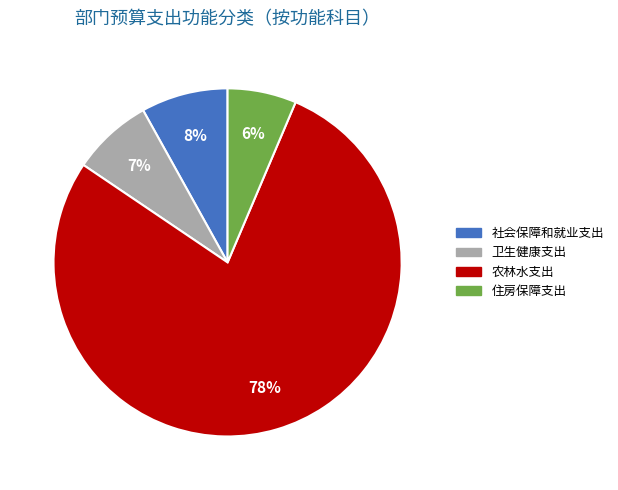

Do 卫生健康支出 and 住房保障支出 together represent more than half of the pie?

No